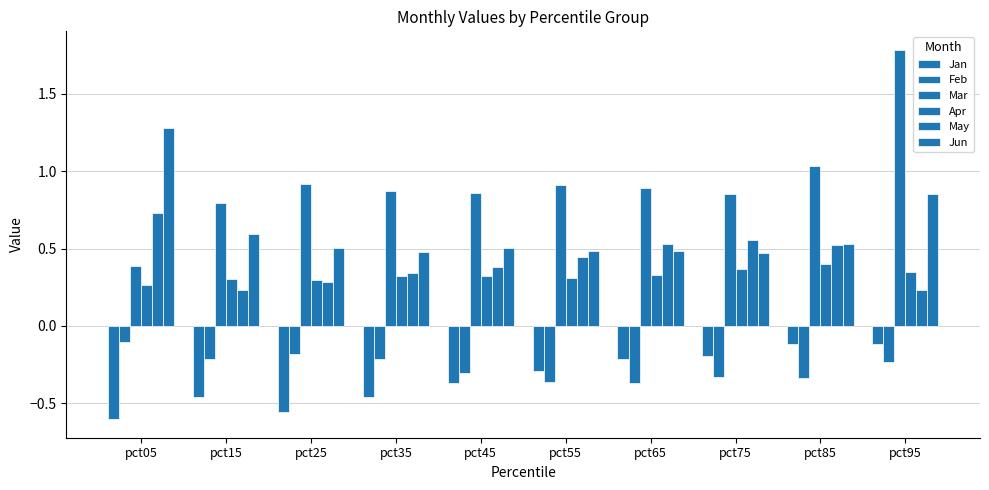

Read the Feb value at pct05.

-0.1